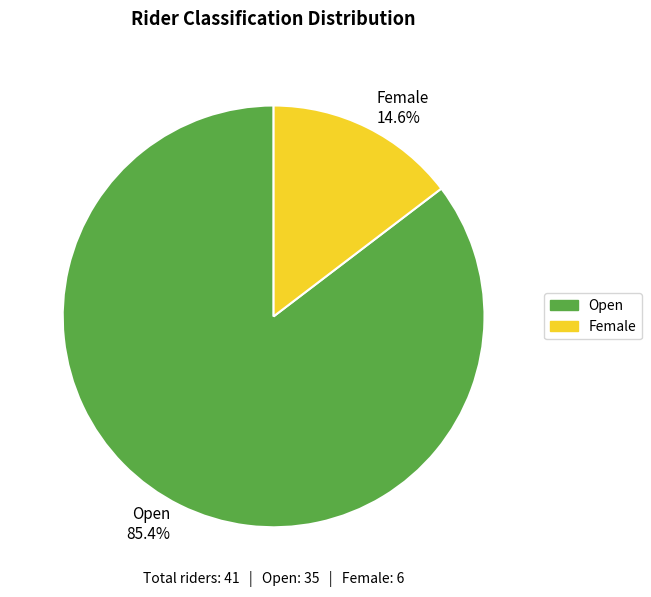

Approximately how many times larger is the value at Female compared to Open?

0.2